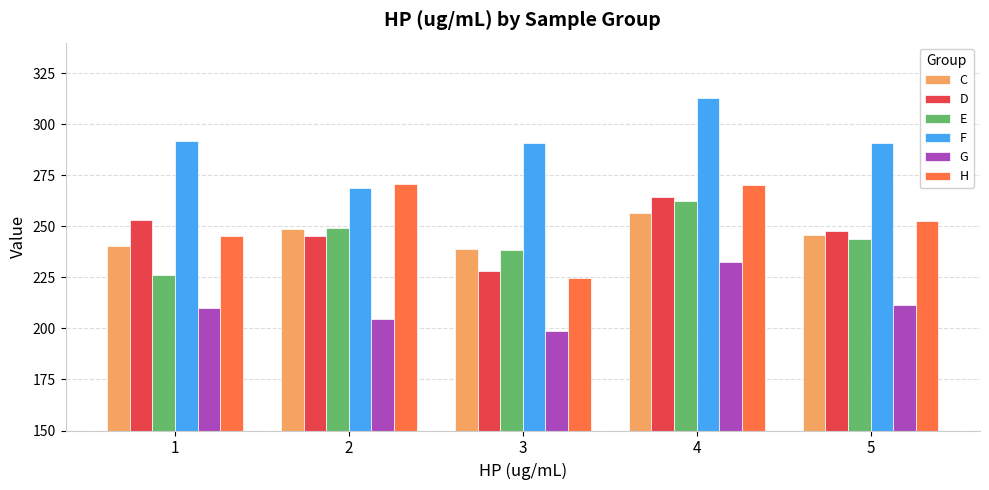

What are all the series names shown in the legend?

C, D, E, F, G, H